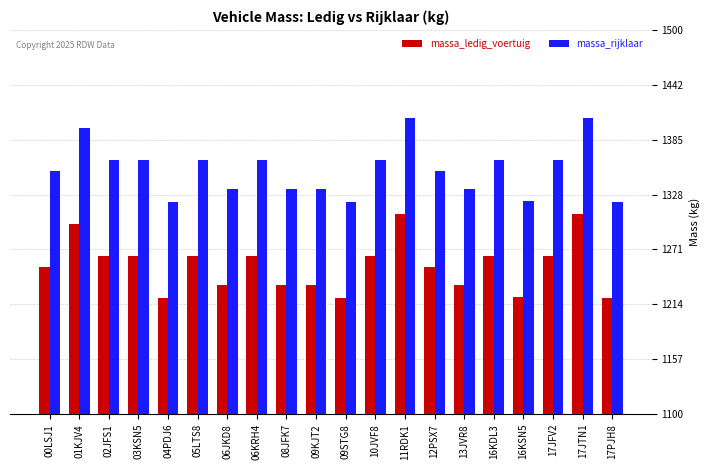

What is the minimum value shown in the chart?

1221